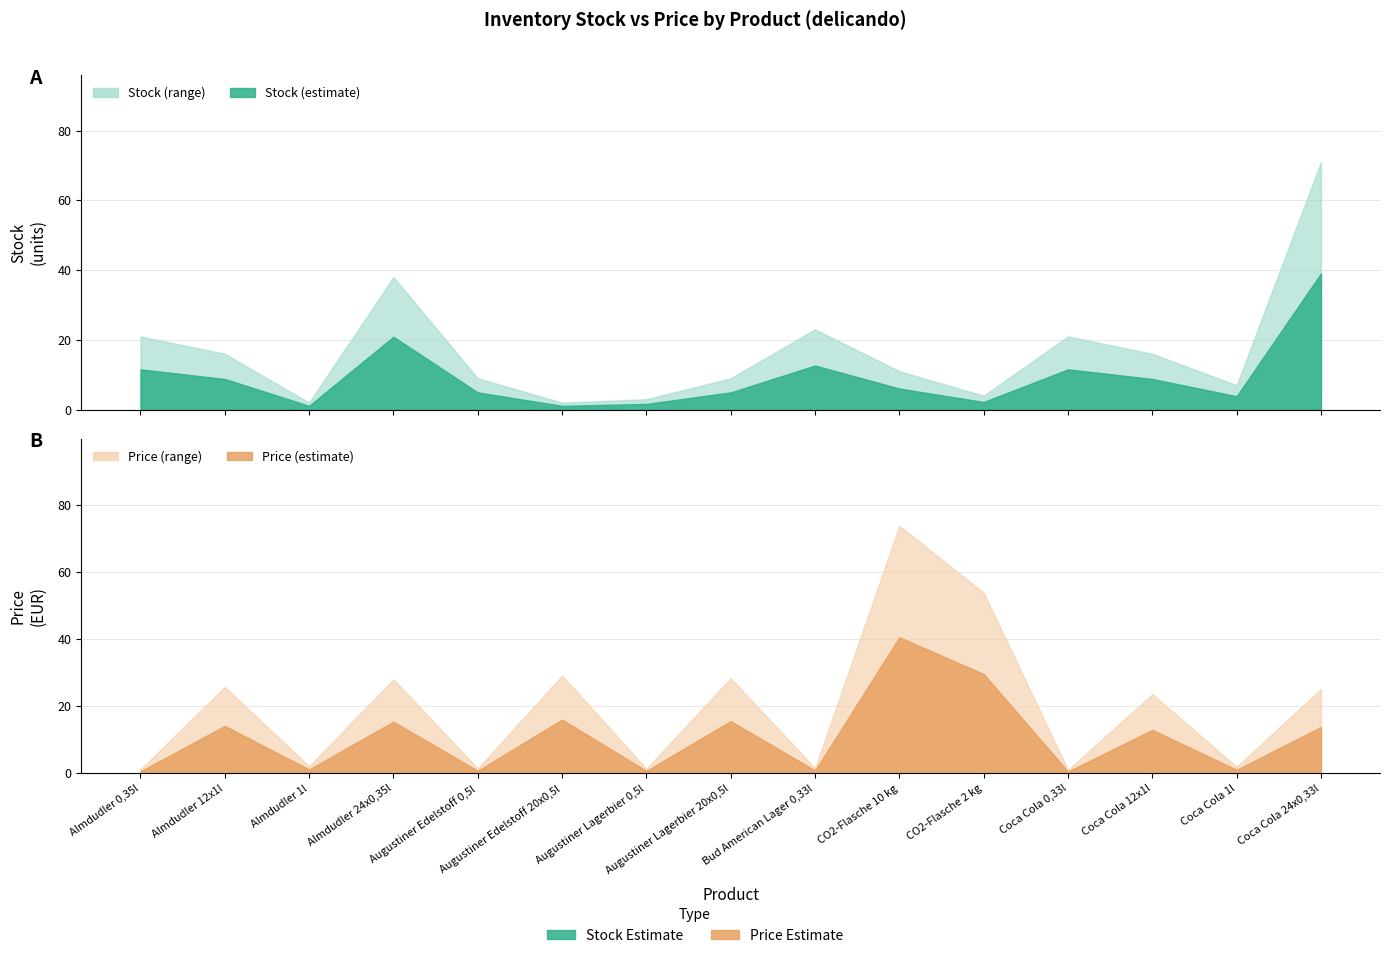

How many series are shown in this chart?

2